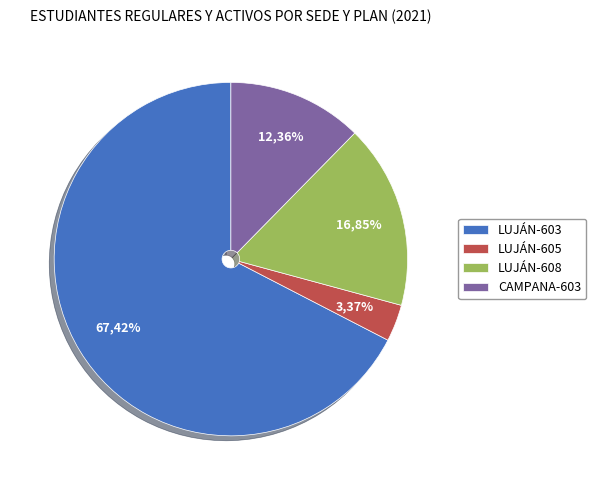

True or false: CAMPANA-603 accounts for 12% of the total.

True